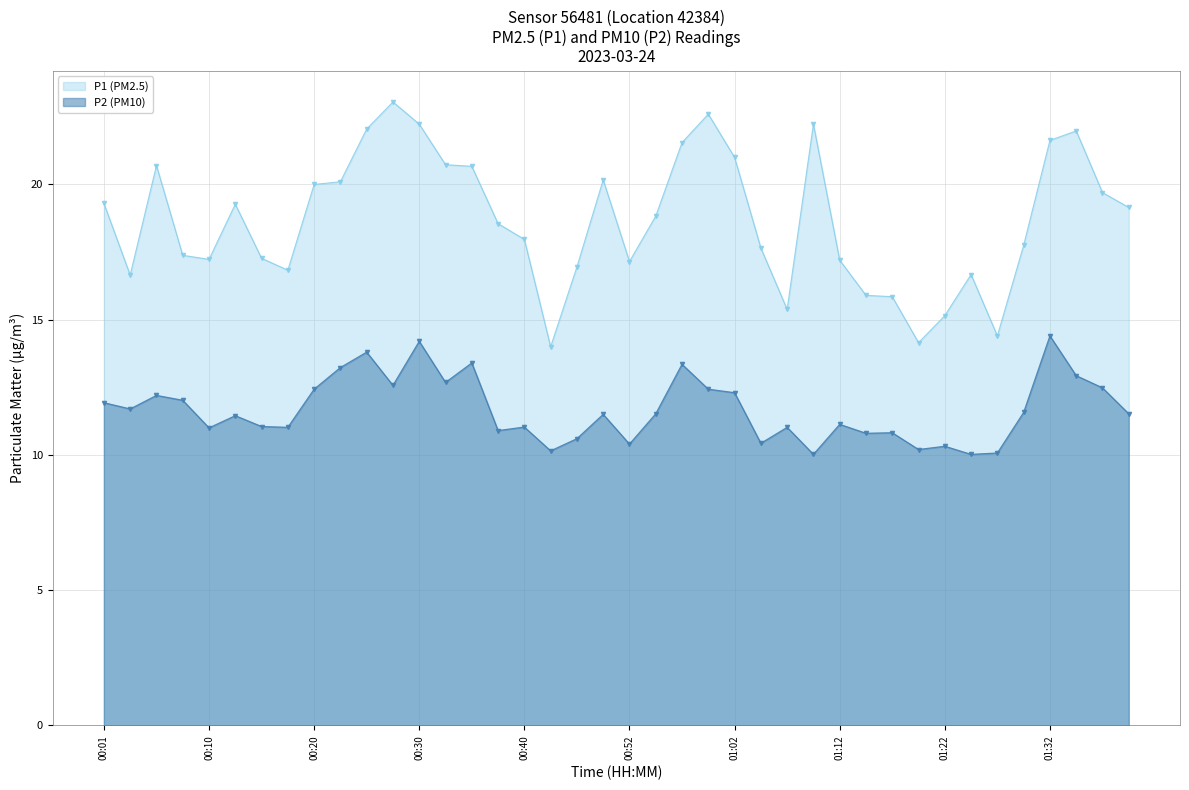

Reading left to right, transcribe all the data shown in this chart.

P1: 00:01=19.3	00:03=16.6	00:05=20.7	00:08=17.4	00:10=17.2	00:13=19.3	00:15=17.3	00:18=16.8	00:20=20.0	00:23=20.1	00:25=22.1	00:28=23.1	00:30=22.2	00:33=20.7	00:35=20.7	00:37=18.6	00:40=18.0	00:42=14.0	00:47=16.9	00:50=20.2	00:52=17.1	00:55=18.8	00:57=21.6	01:00=22.6	01:02=21.0	01:05=17.6	01:07=15.4	01:09=22.2	01:12=17.2	01:14=15.9	01:17=15.8	01:19=14.2	01:22=15.2	01:24=16.7	01:27=14.4	01:29=17.8	01:32=21.6	01:34=22.0	01:36=19.7	01:39=19.1
P2: 00:01=11.9	00:03=11.7	00:05=12.2	00:08=12.0	00:10=11.0	00:13=11.4	00:15=11.1	00:18=11.0	00:20=12.4	00:23=13.2	00:25=13.8	00:28=12.6	00:30=14.2	00:33=12.7	00:35=13.4	00:37=10.9	00:40=11.0	00:42=10.2	00:47=10.6	00:50=11.5	00:52=10.4	00:55=11.5	00:57=13.3	01:00=12.4	01:02=12.3	01:05=10.4	01:07=11.0	01:09=10.0	01:12=11.1	01:14=10.8	01:17=10.8	01:19=10.2	01:22=10.3	01:24=10.0	01:27=10.1	01:29=11.6	01:32=14.4	01:34=12.9	01:36=12.5	01:39=11.5